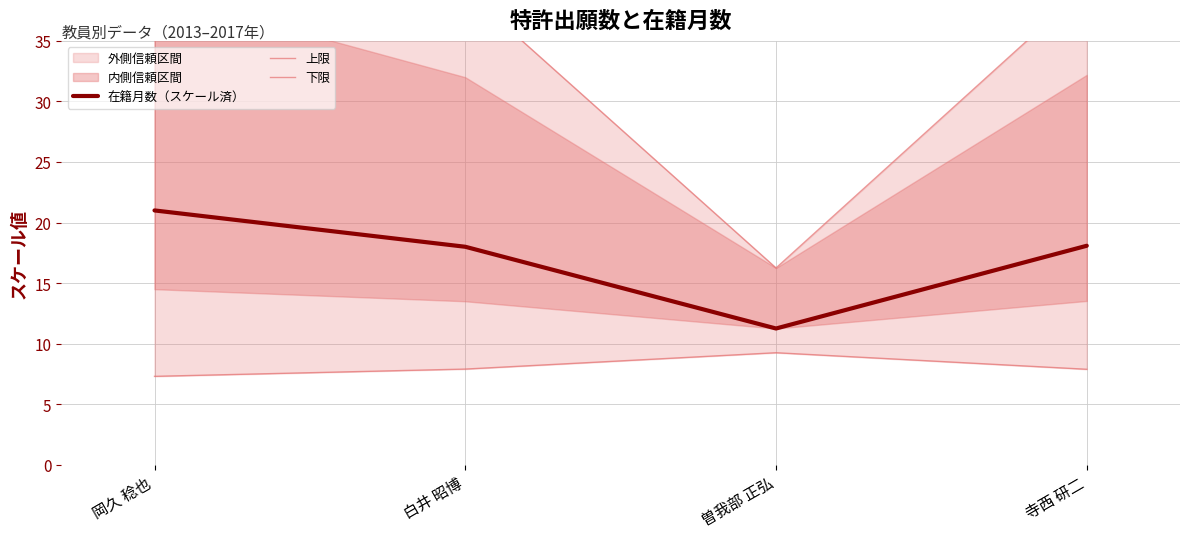

What is the difference between the maximum and second lowest values in the 上限 series?

10.2